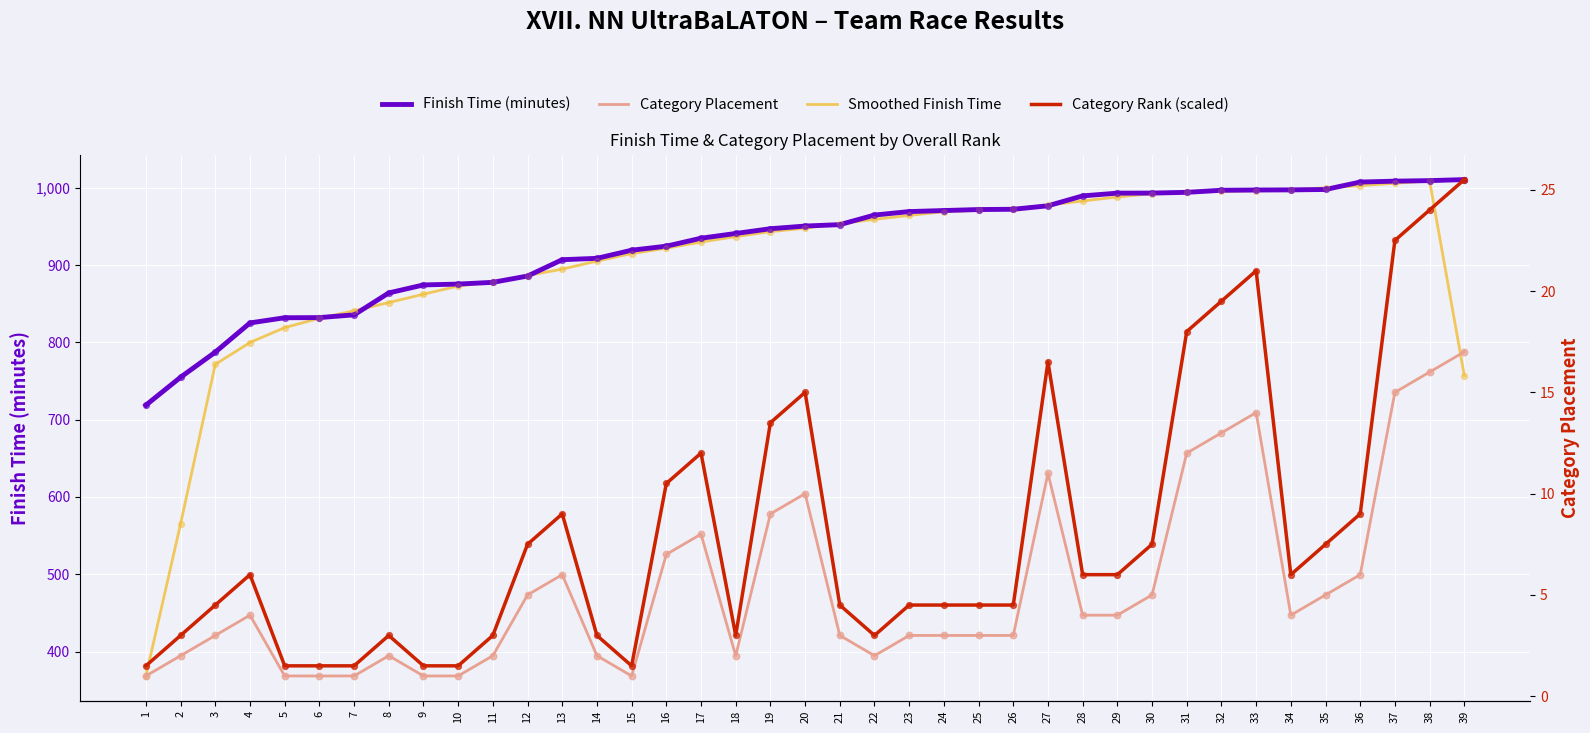

Is the value of Category Rank (scaled) at 26 greater than the value of Finish Time (minutes) at 28?

No